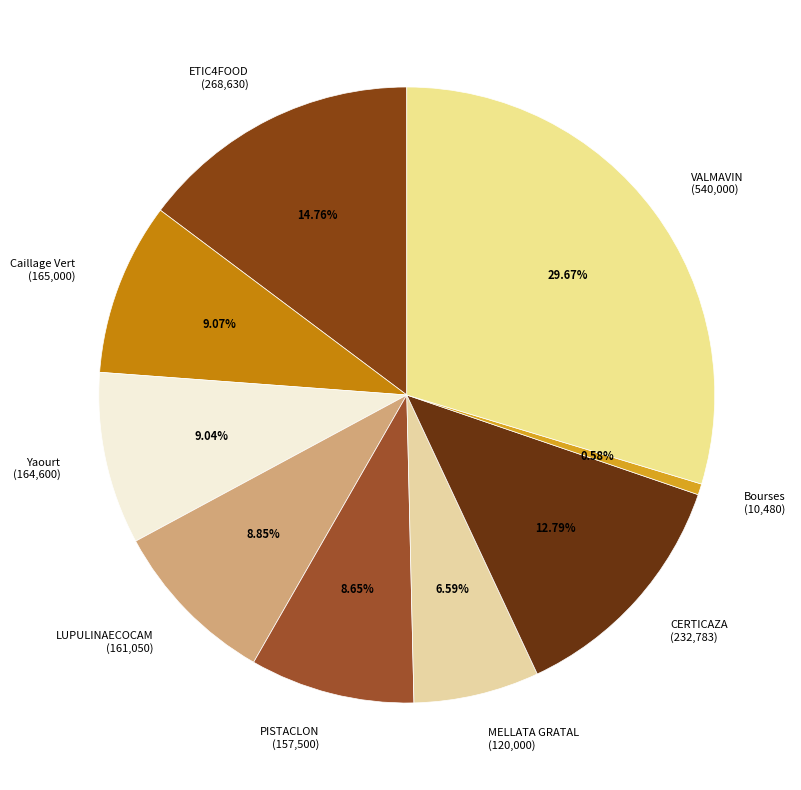

Combined, do ETIC4FOOD (268,630) and MELLATA GRATAL (120,000) account for over 50%?

No